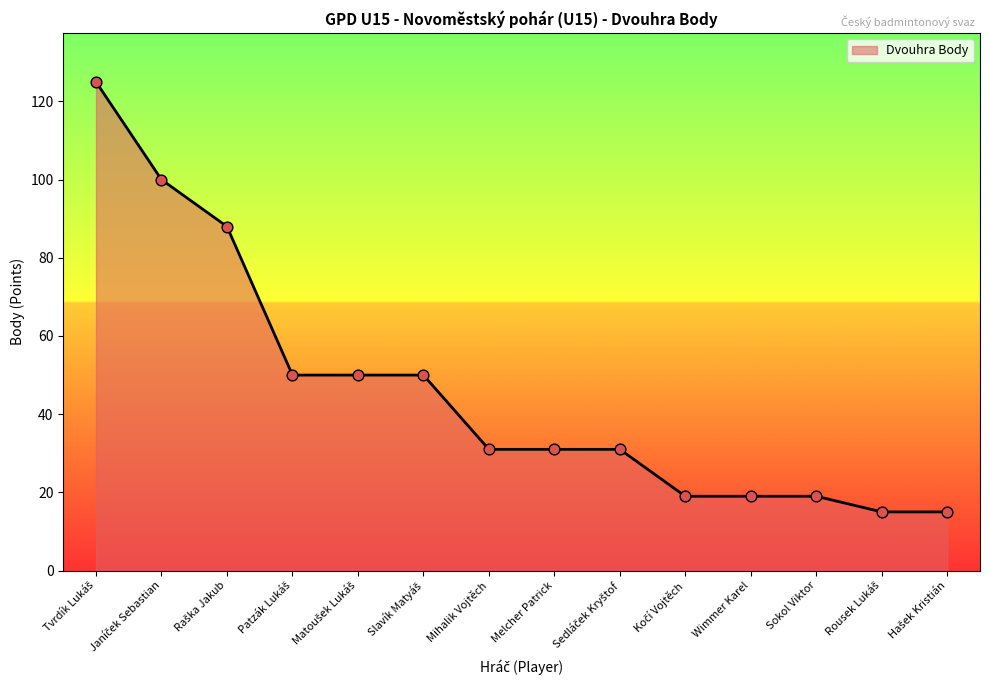

Which has a higher value, Sokol Viktor or Melcher Patrick?

Melcher Patrick